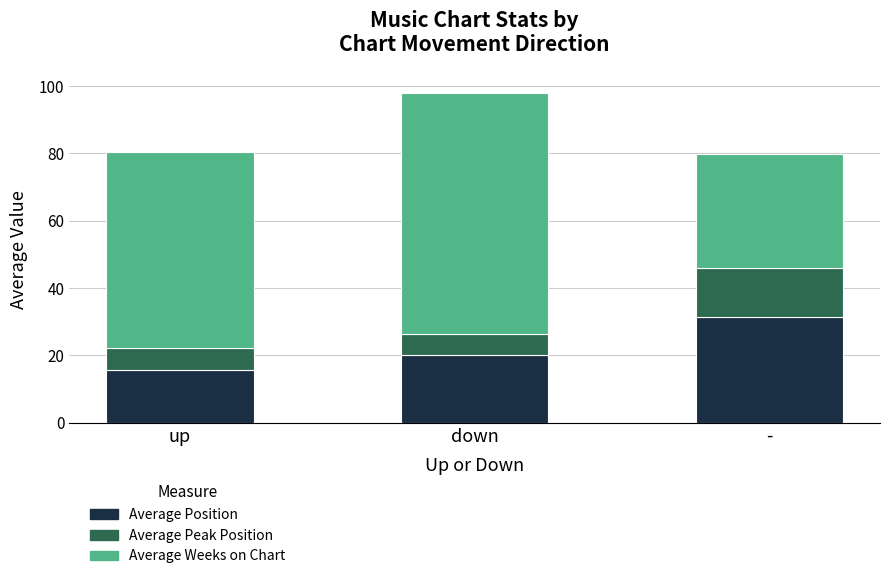

True or false: Average Position has a value of 20.2 at down.

True